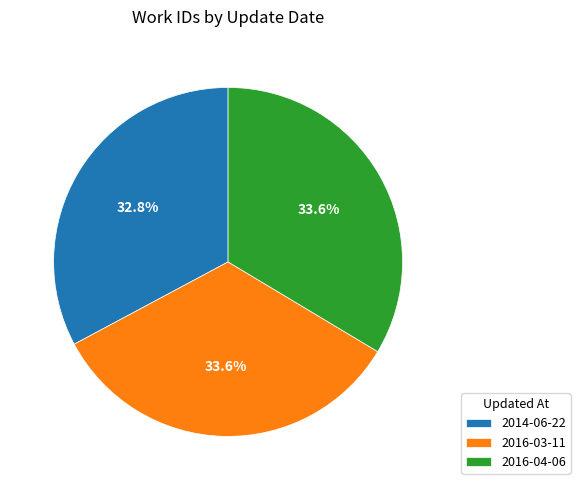

To the nearest percent, what portion does 2016-03-11 represent?

34%